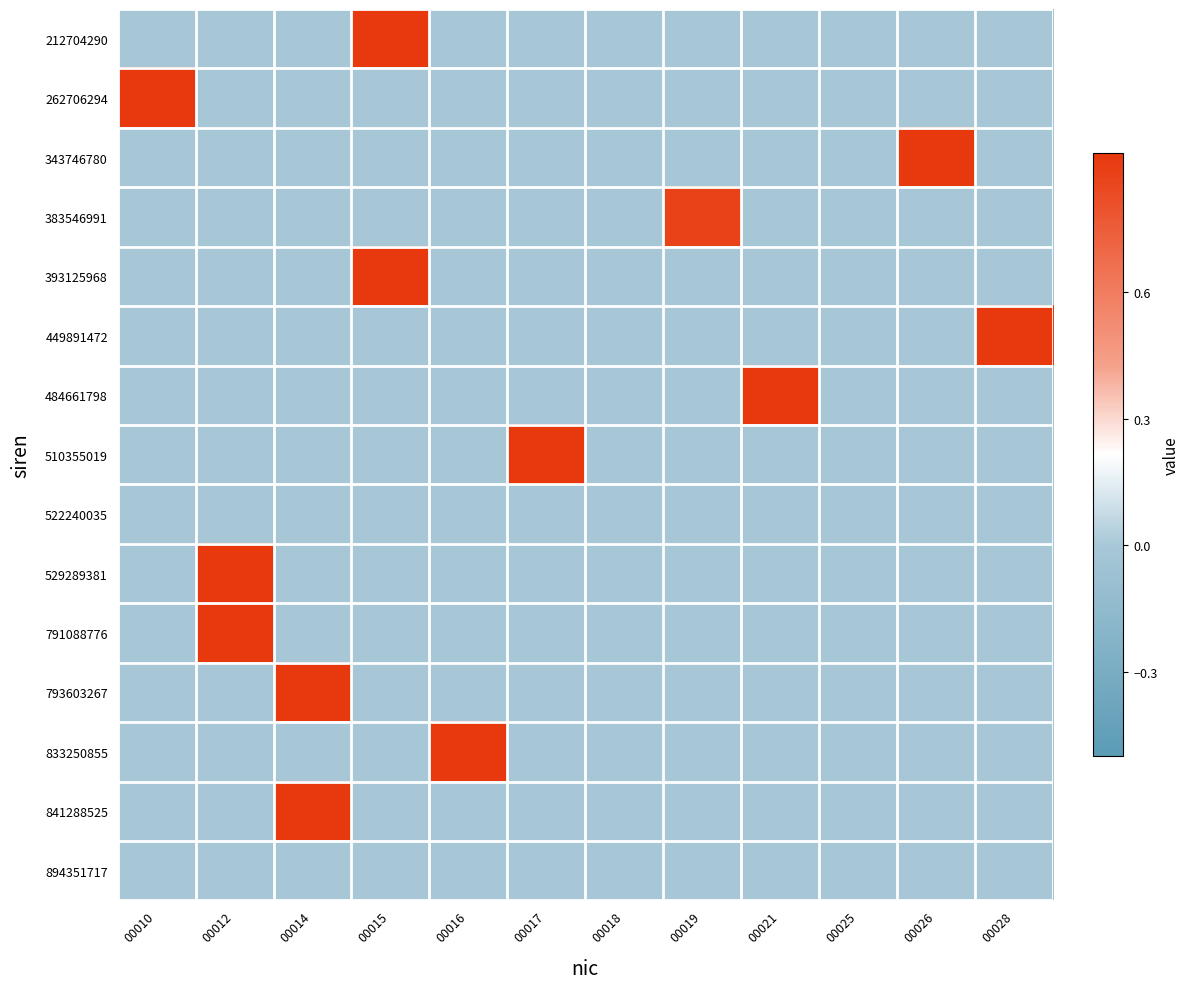

How many series are shown in this chart?

15